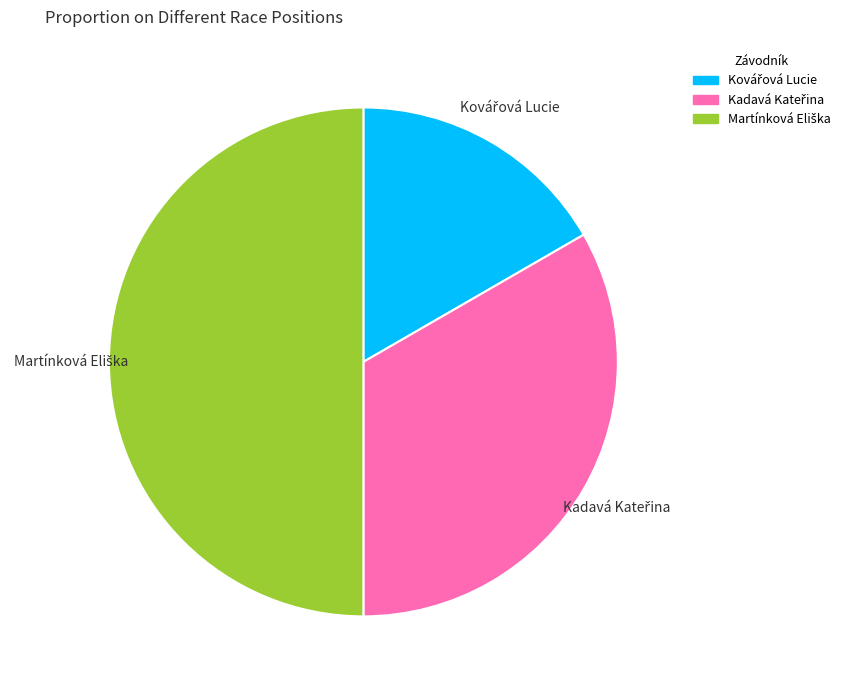

How many slices are in this pie chart?

3